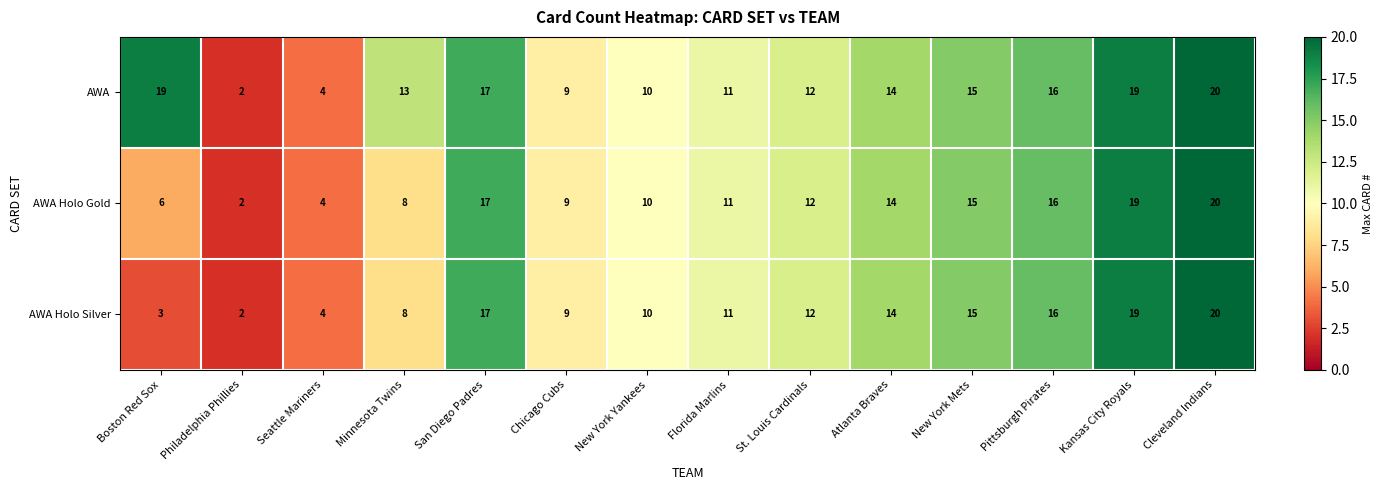

The AWA Holo Gold series shows 10 at New York Yankees. True or false?

True